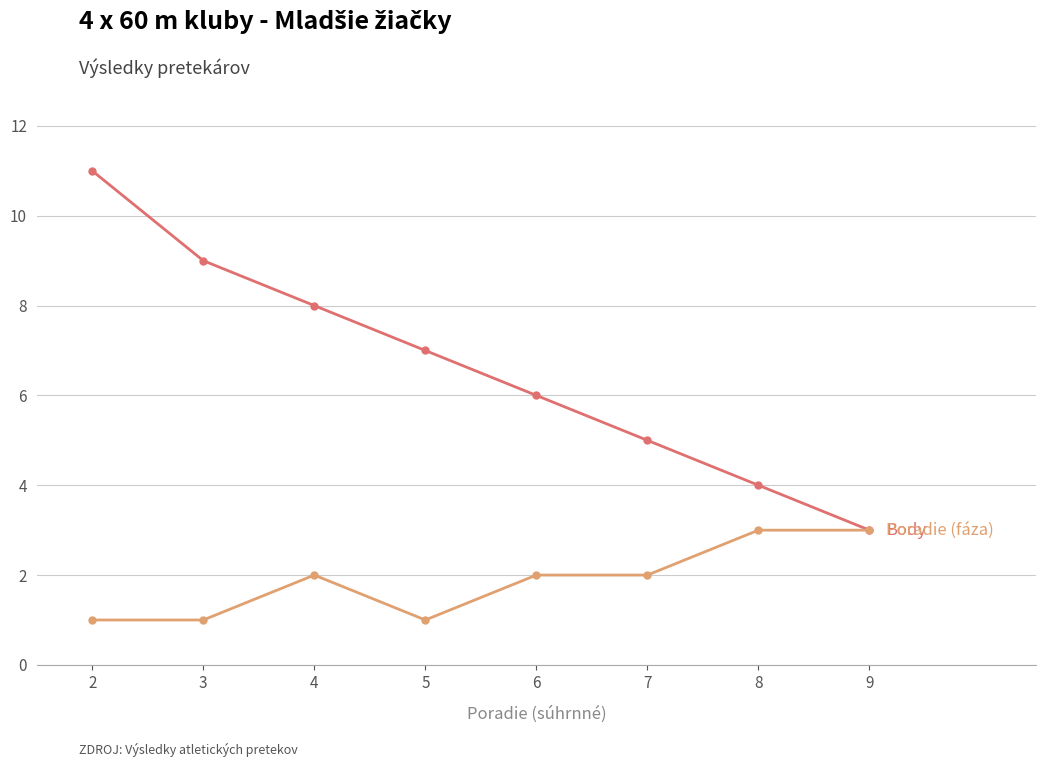

Reading right to left, transcribe all the data shown in this chart.

Body: 3	4	5	6	7	8	9	11
Poradie (fáza): 3	3	2	2	1	2	1	1